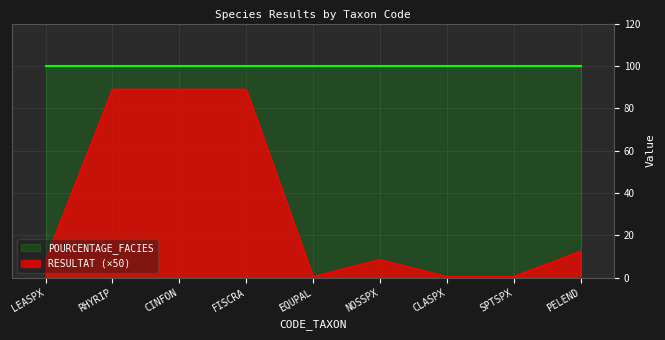

List the labels in order of value, largest first.

RHYRIP, CINFON, FISCRA, PELEND, LEASPX, NOSSPX, EQUPAL, CLASPX, SPTSPX